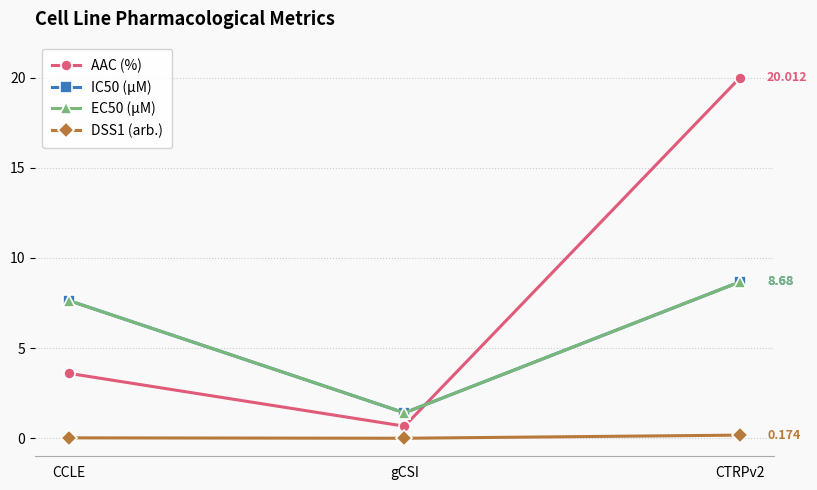

Is this an area chart (filled region under the line)?

No